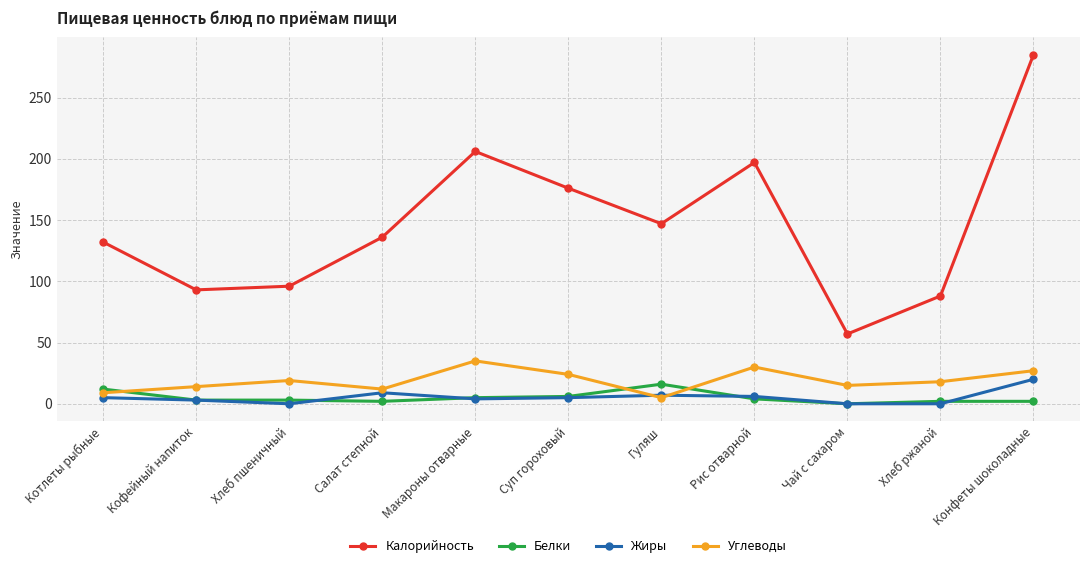

True or false: Углеводы and Калорийность intersect in this chart.

False